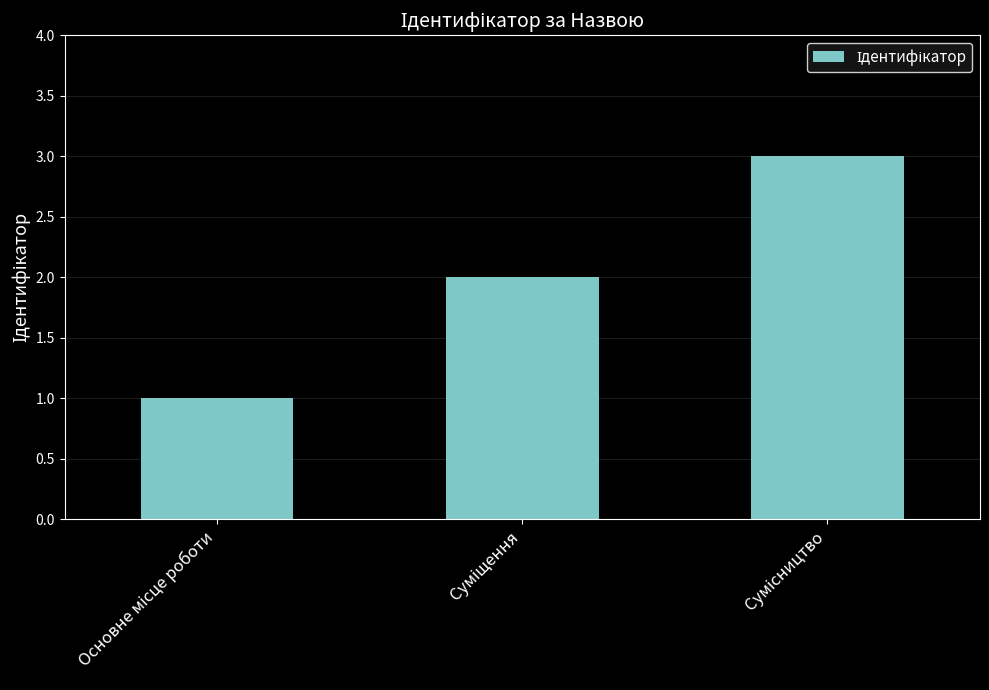

Count the number of data series in this chart.

1